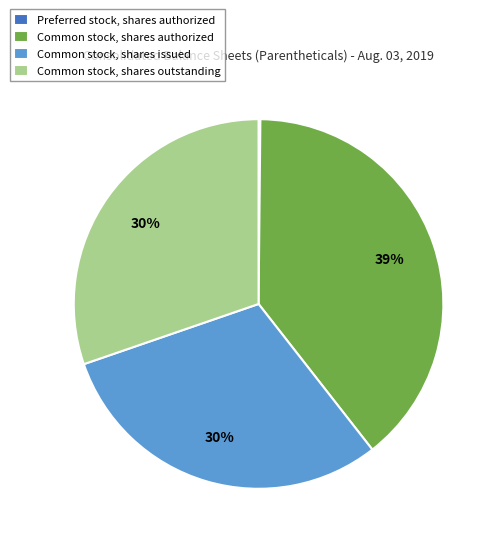

Approximately how many times larger is the value at Common stock, shares outstanding compared to Common stock, shares authorized?

0.8